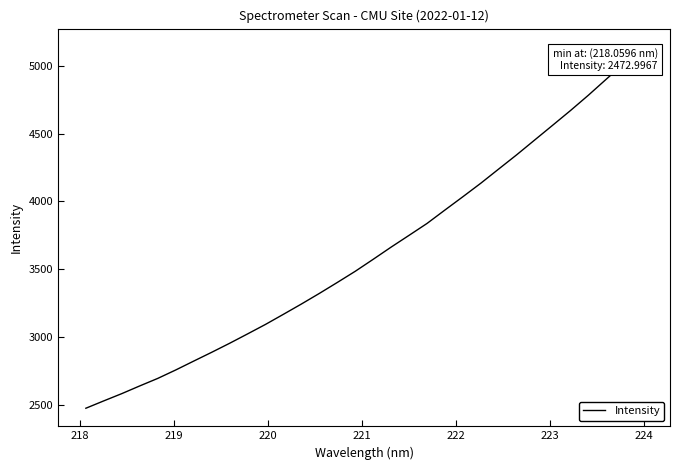

How many distinct data groups are displayed?

1